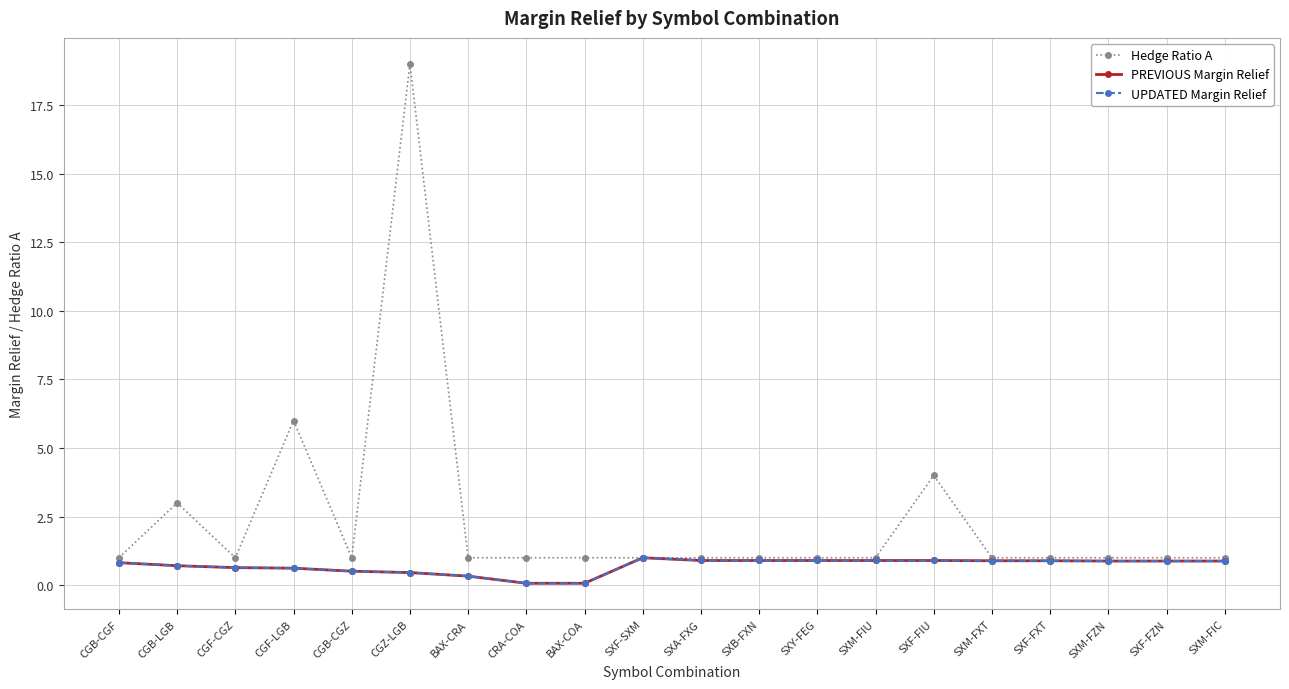

Does the chart have visible grid lines?

Yes